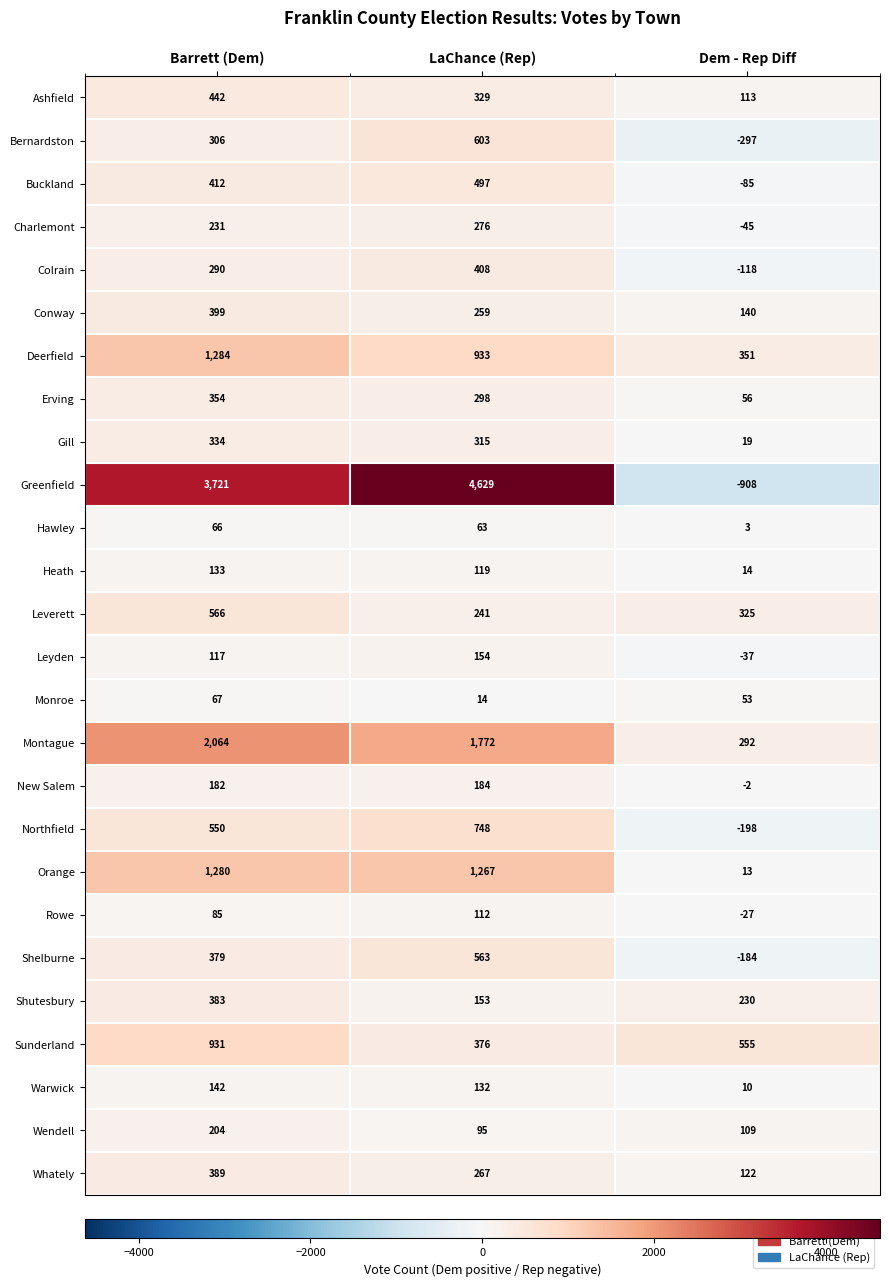

Which series changed the most between Barrett (Dem) and LaChance (Rep)?

Greenfield